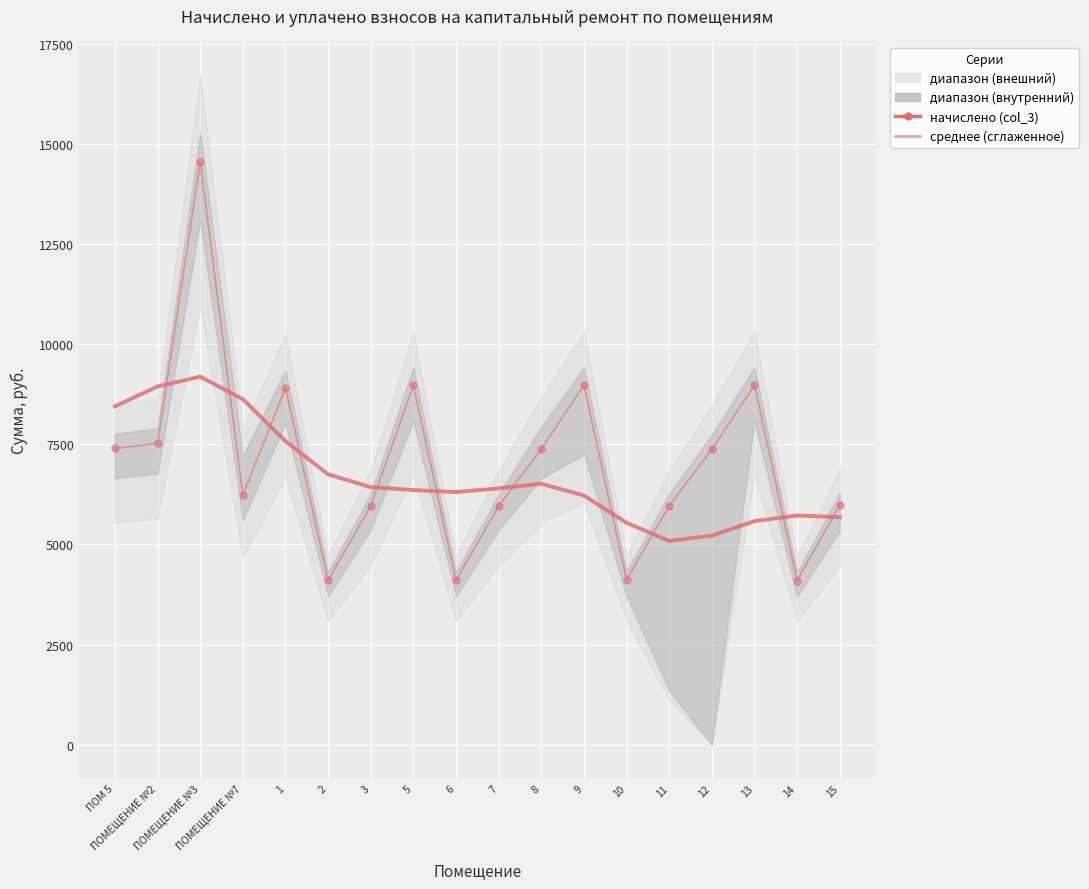

What is the label of the 13th point from the left?

10